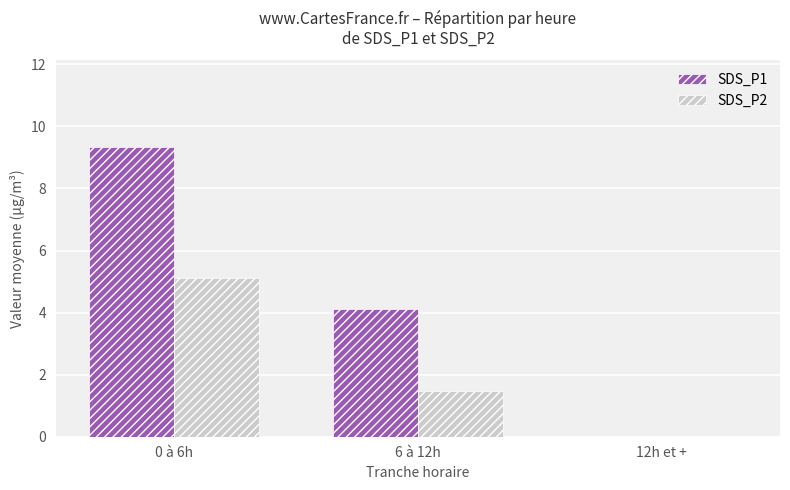

Read the SDS_P2 value at 6 à 12h.

1.5